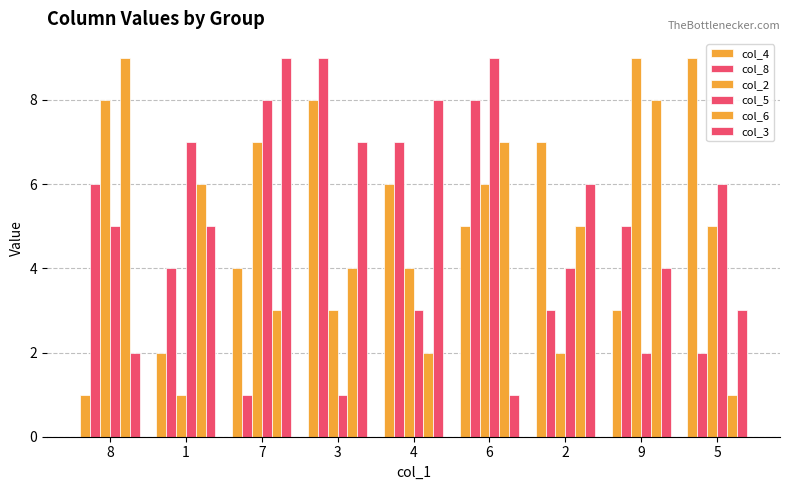

Reading right to left, list all the values displayed in this chart.

col_4: 5=9	9=3	2=7	6=5	4=6	3=8	7=4	1=2	8=1
col_8: 5=2	9=5	2=3	6=8	4=7	3=9	7=1	1=4	8=6
col_2: 5=5	9=9	2=2	6=6	4=4	3=3	7=7	1=1	8=8
col_5: 5=6	9=2	2=4	6=9	4=3	3=1	7=8	1=7	8=5
col_6: 5=1	9=8	2=5	6=7	4=2	3=4	7=3	1=6	8=9
col_3: 5=3	9=4	2=6	6=1	4=8	3=7	7=9	1=5	8=2